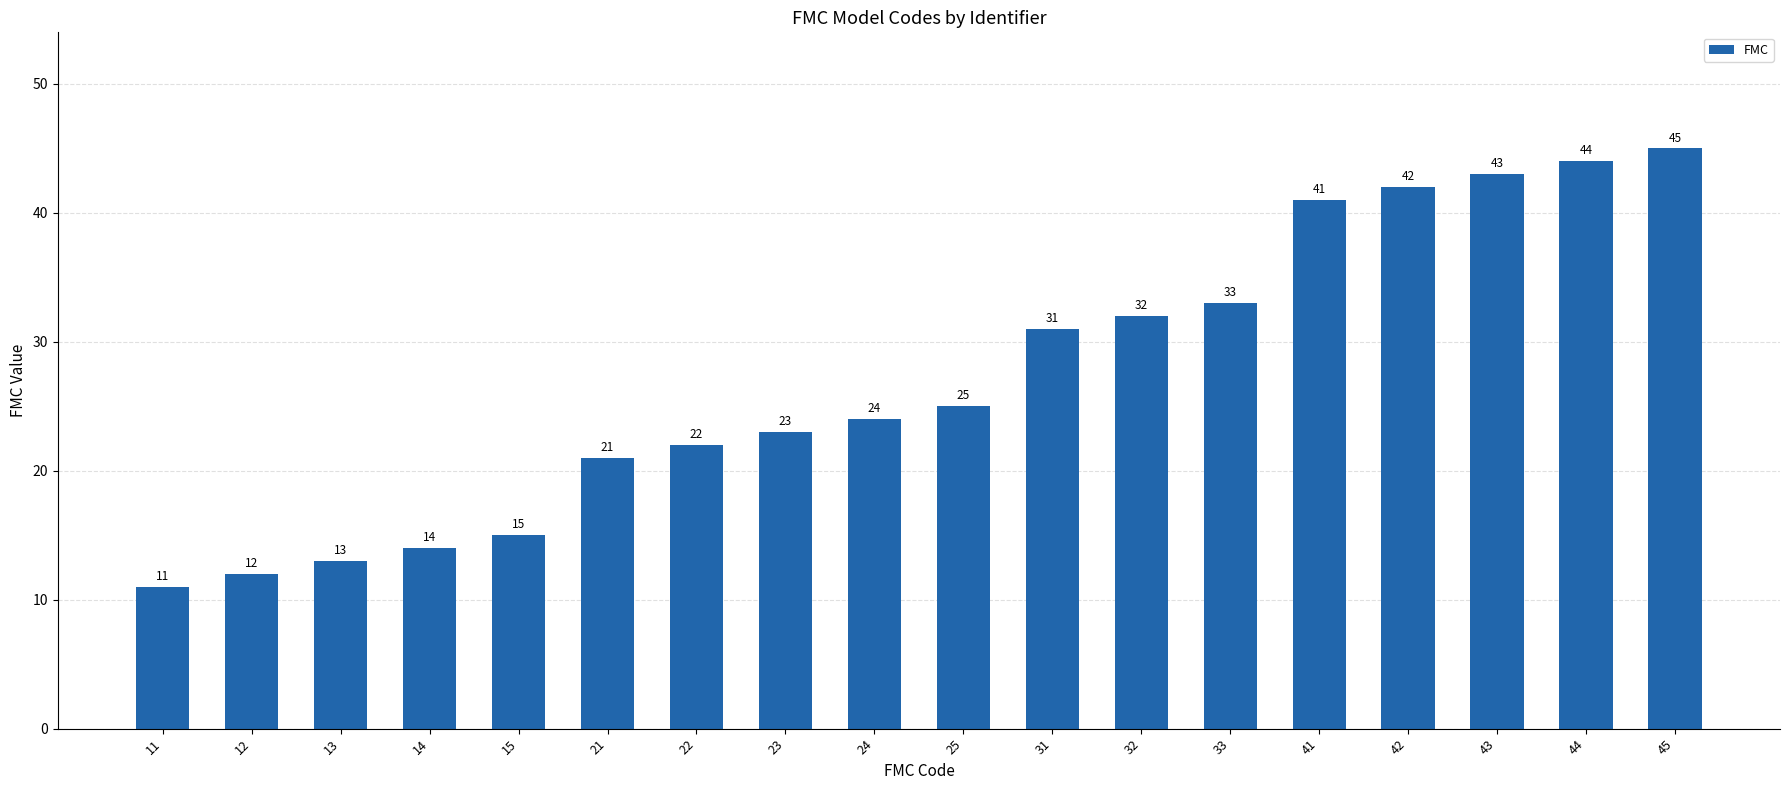

What is the difference between the maximum and minimum values?

34